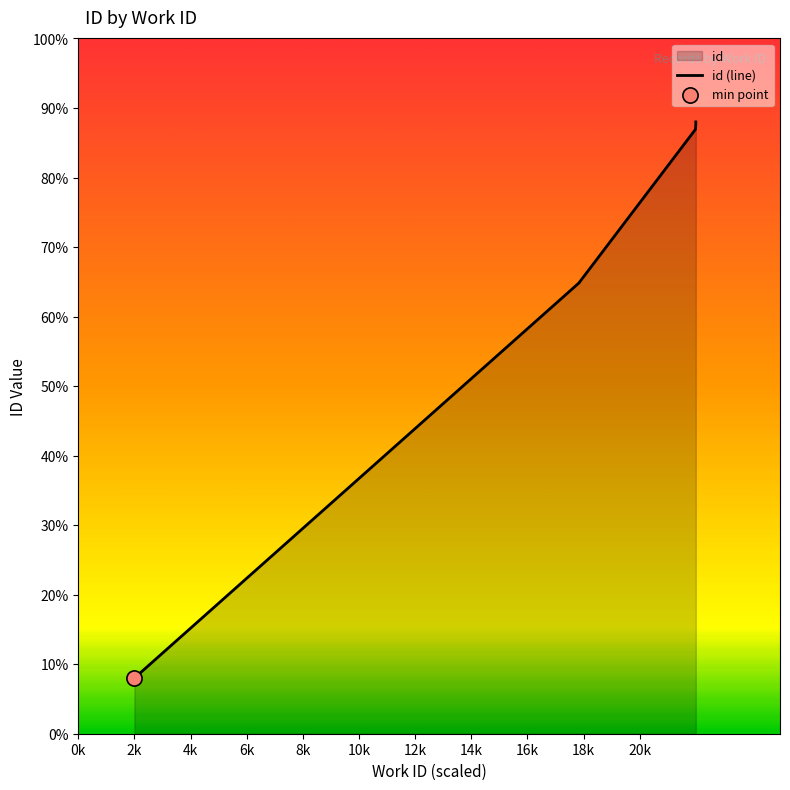

Approximately how many times larger is the value at 7439 compared to 7439?

1.0